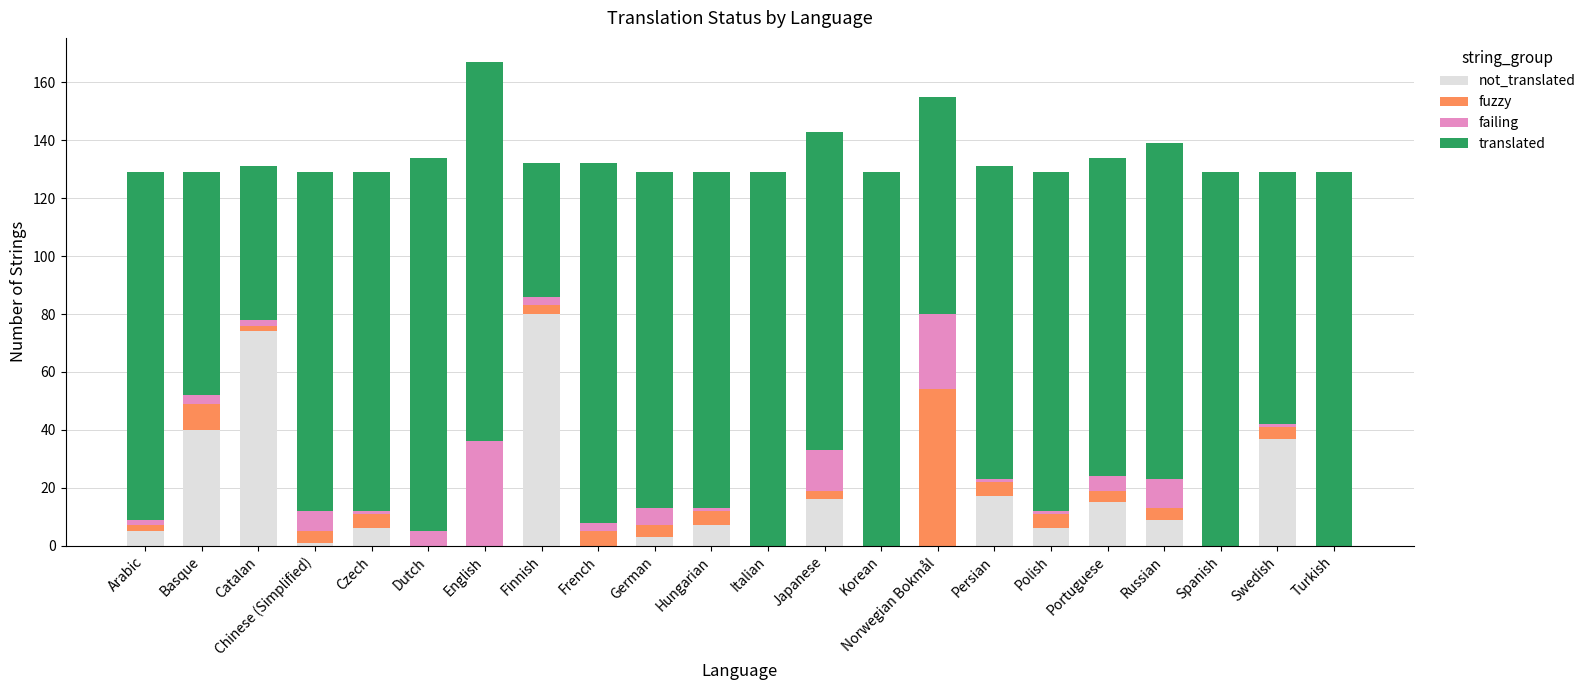

At which category is the sum across all series the highest?

English